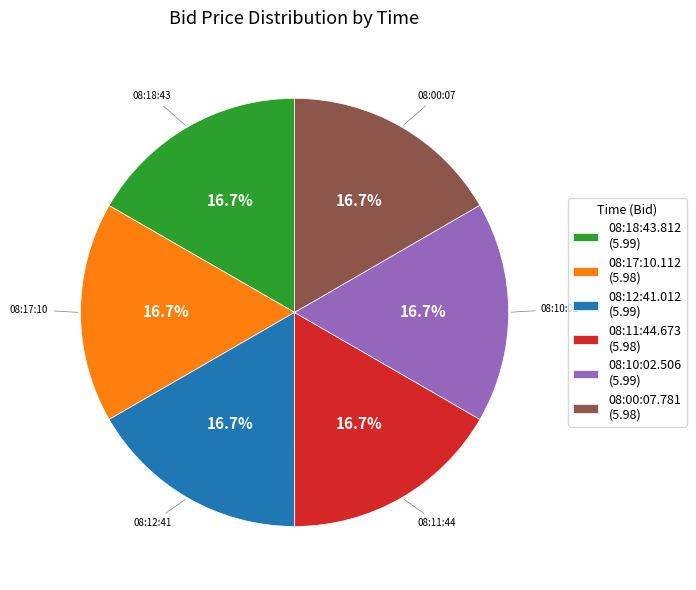

Do 08:12:41.012 (5.99) and 08:00:07.781 (5.98) together represent more than half of the pie?

No